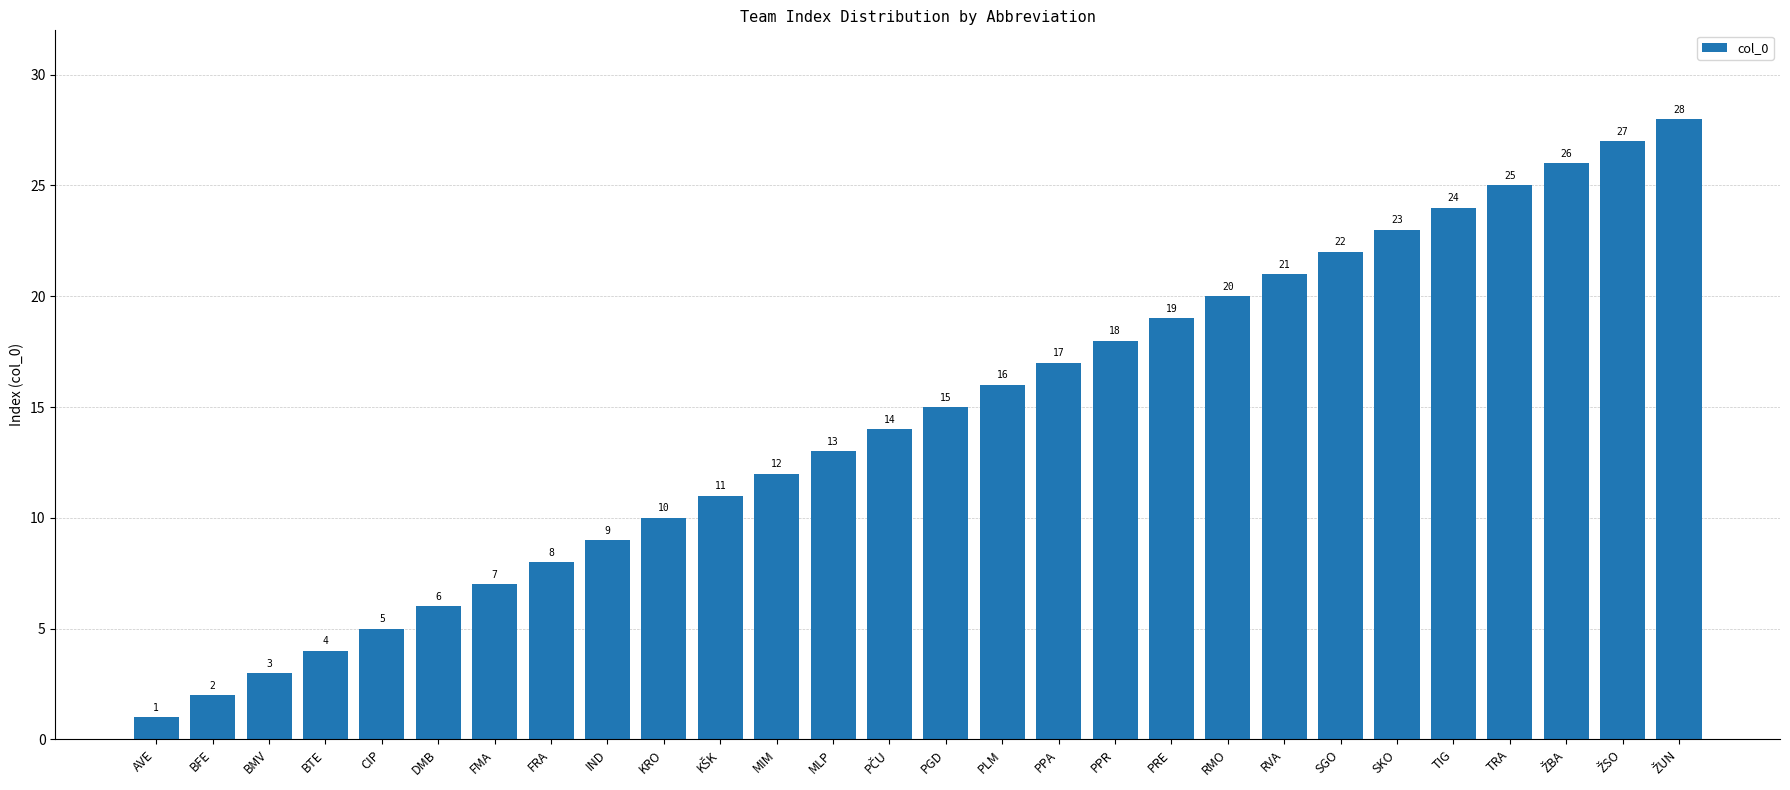

What is the difference between the maximum and minimum values?

27